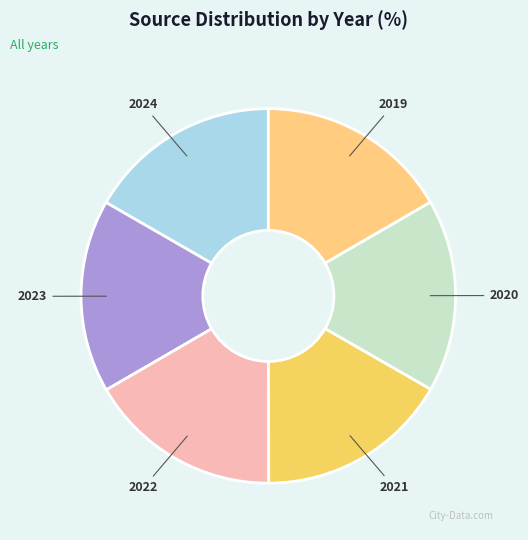

How many segments does this pie chart have?

6